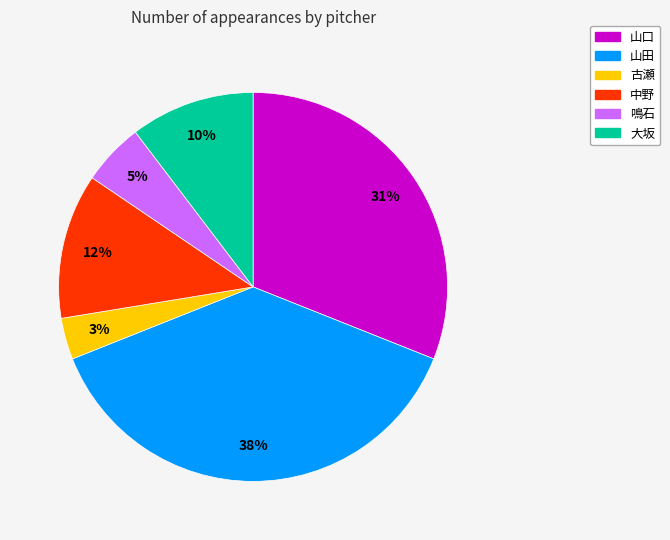

What is the smallest slice in the pie chart?

古瀬